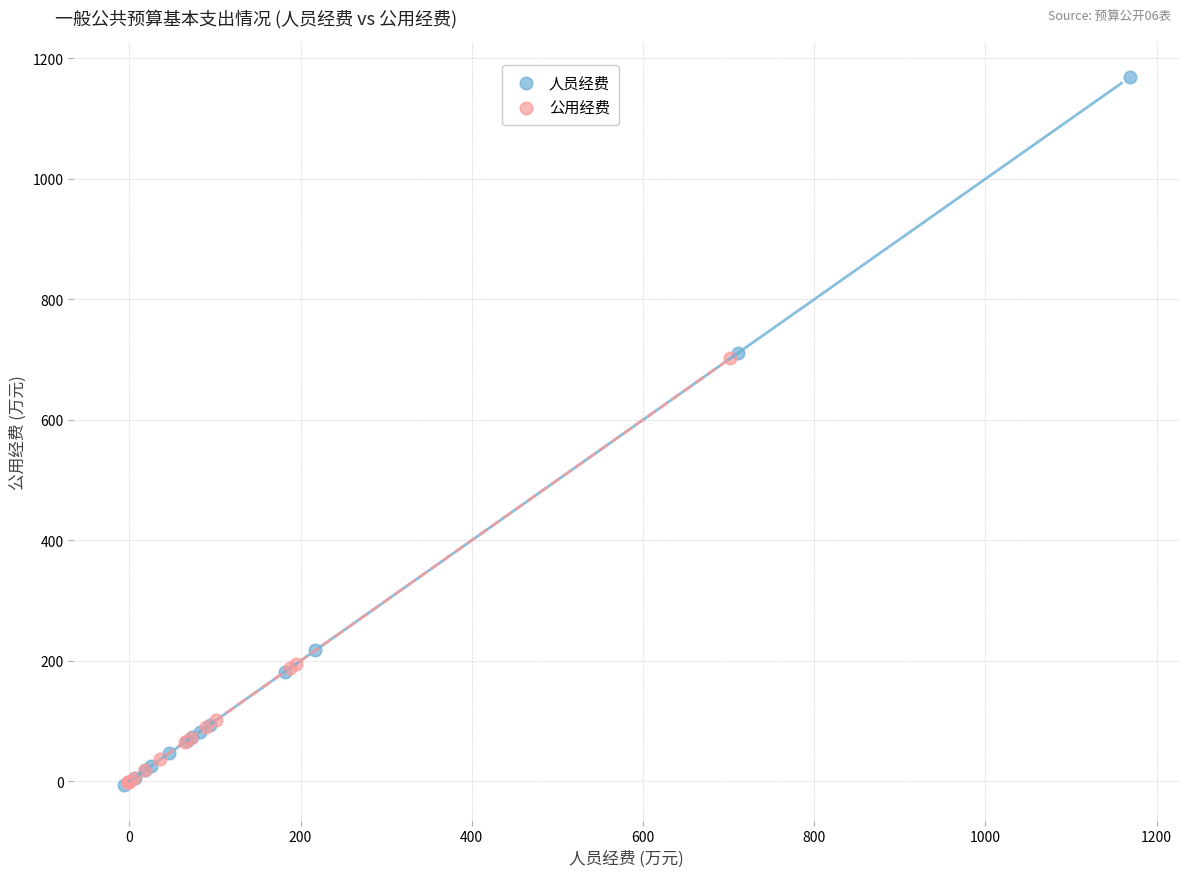

Which series reaches the maximum Y coordinate?

人员经费